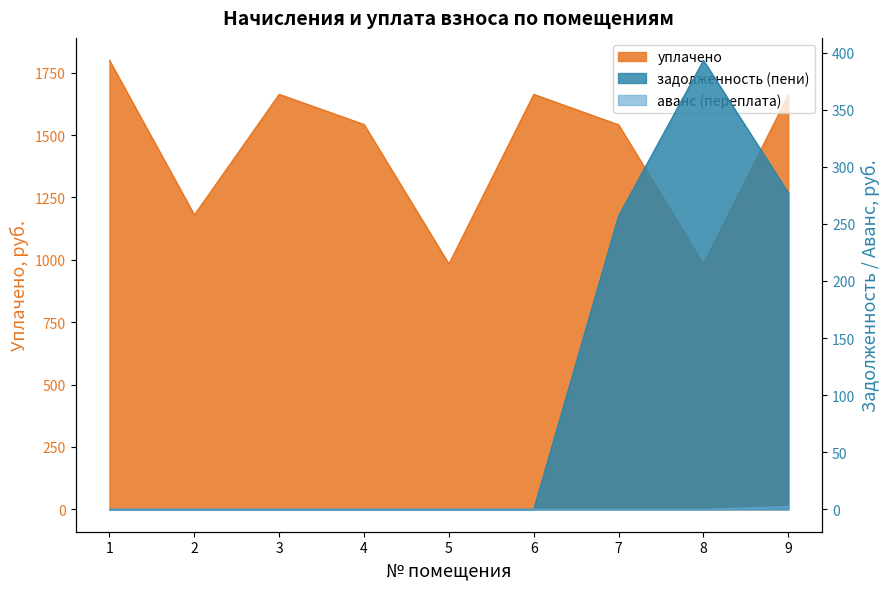

What is the difference between the highest and lowest values at 3?

1663.1